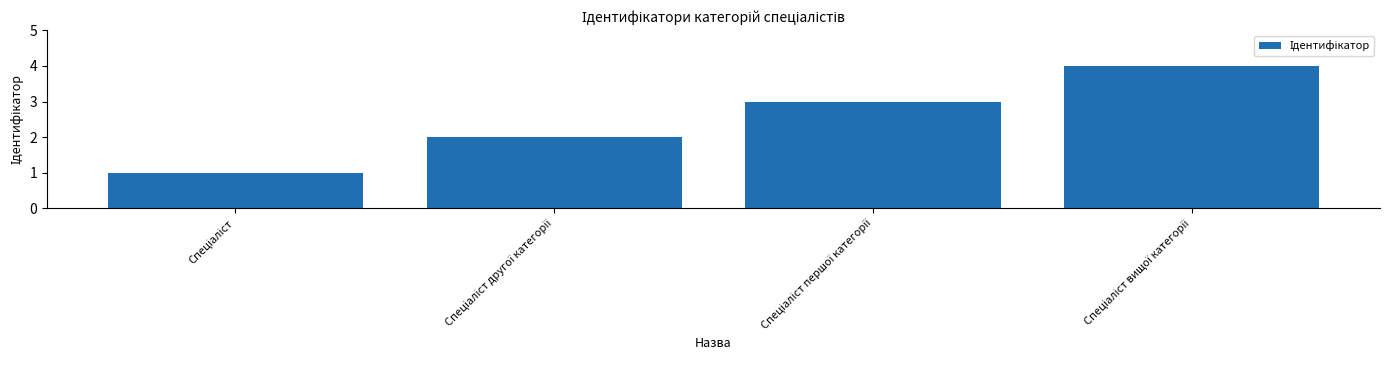

What is the maximum value shown in the chart?

4